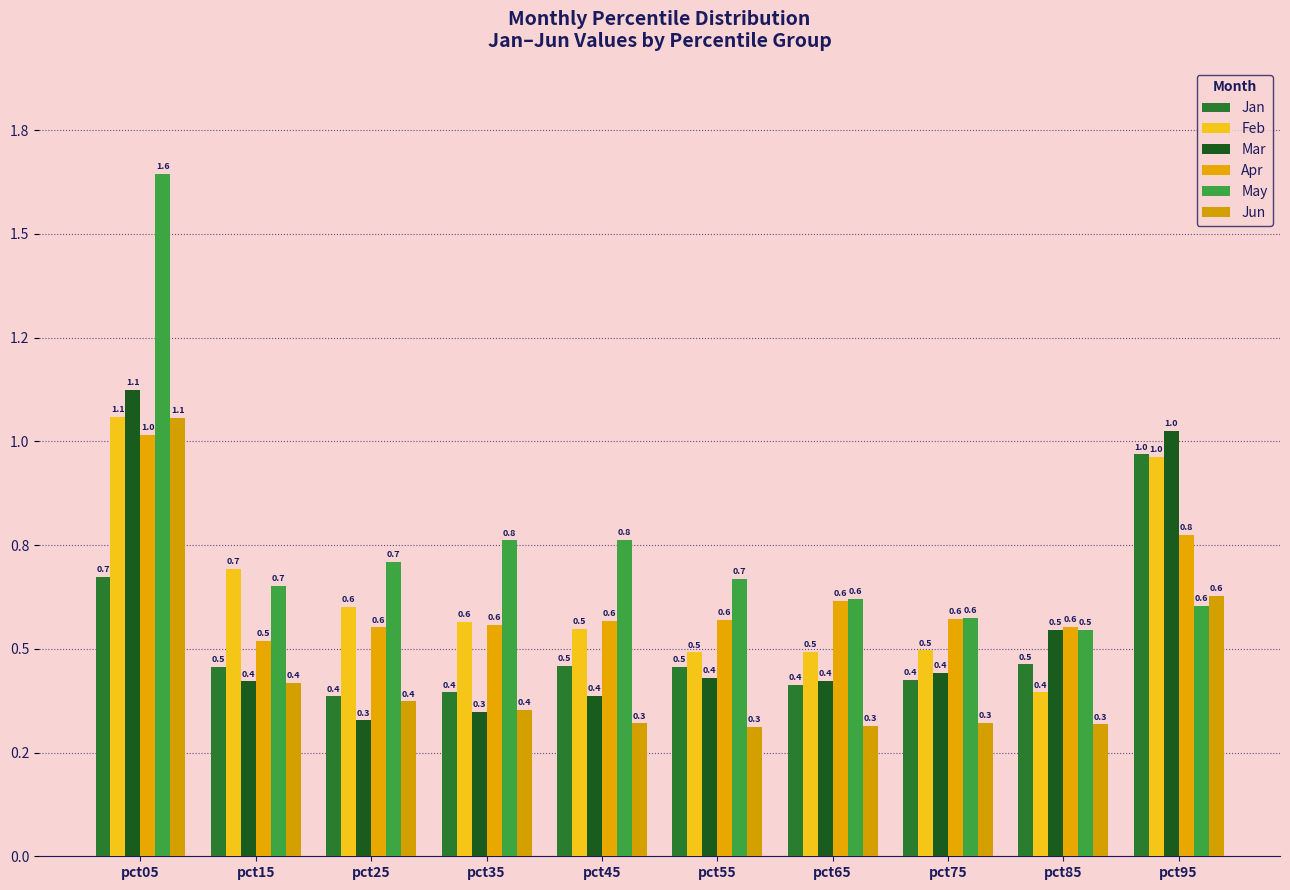

Where is Mar nearest to the value 0?

pct25